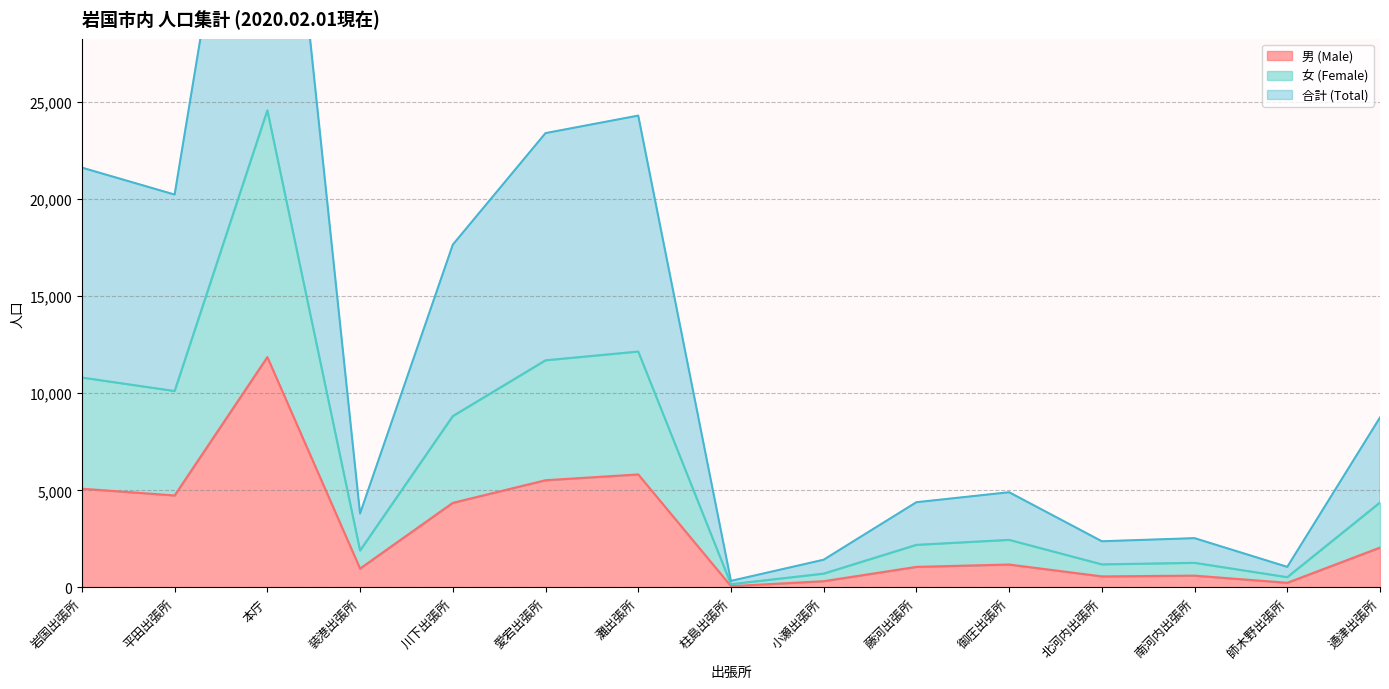

Reading right to left, what are all the values shown in this chart?

男 (Male): 2055	243	611	572	1183	1062	325	69	5821	5523	4358	975	11862	4738	5086
女 (Female): 4376	531	1270	1190	2452	2195	715	170	12147	11696	8824	1904	24567	10114	10808
合計 (Total): 8752	1062	2540	2380	4904	4390	1430	340	24294	23392	17648	3808	49134	20228	21616